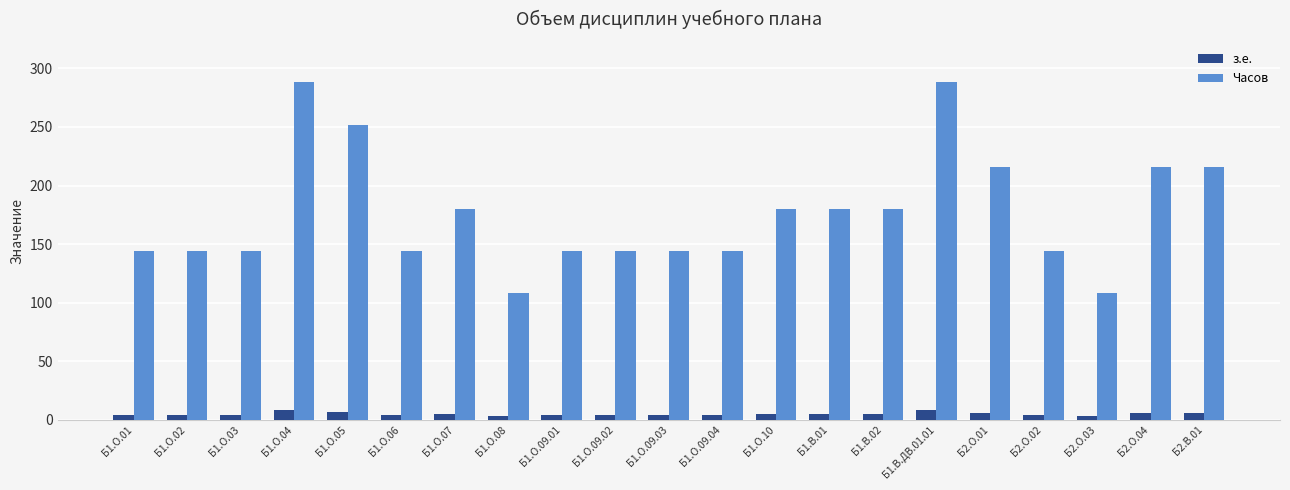

What are all the series names shown in the legend?

з.е., Часов